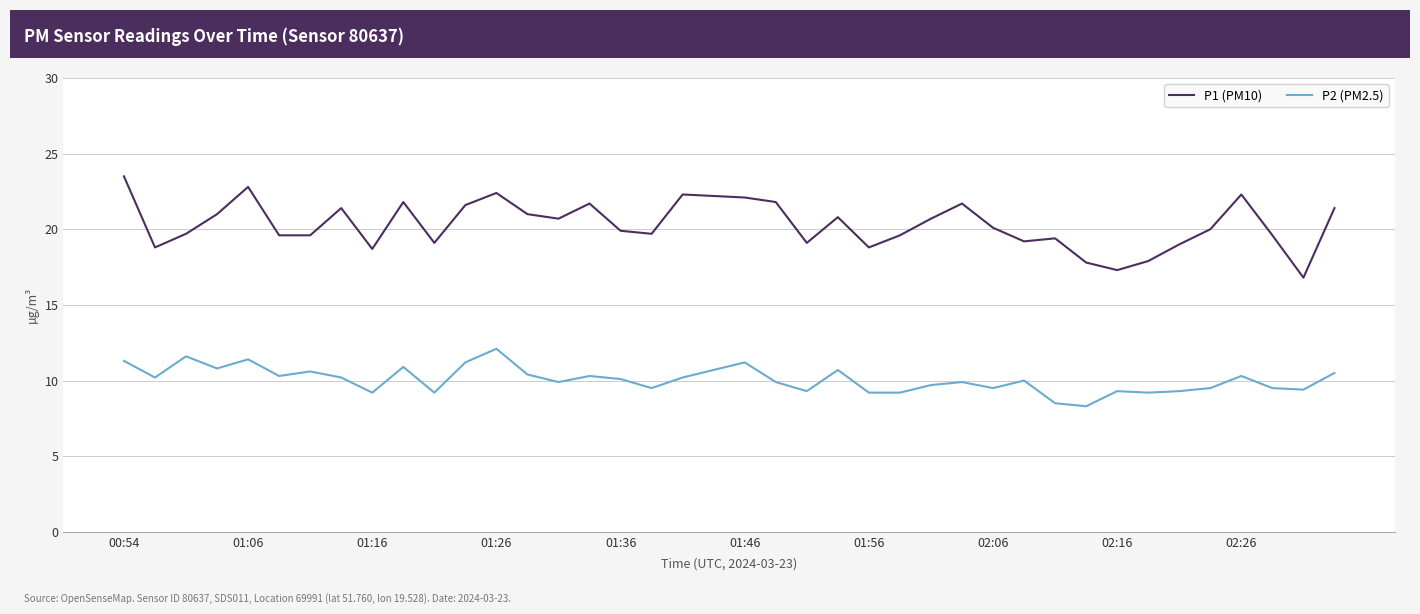

What is the lowest value of the P1 (PM10) series?

16.8